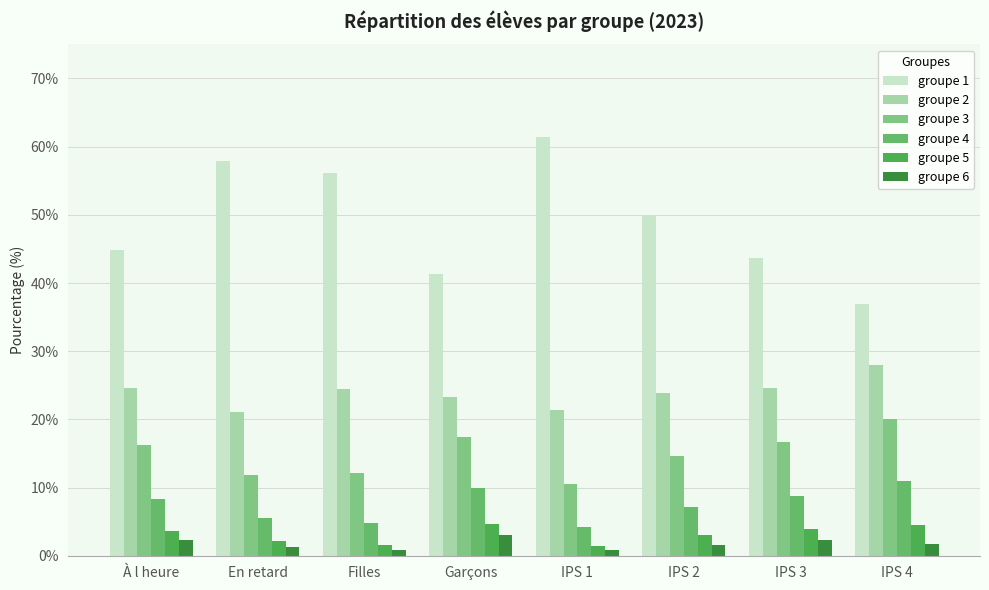

Which label corresponds to the largest value in the chart?

IPS 1